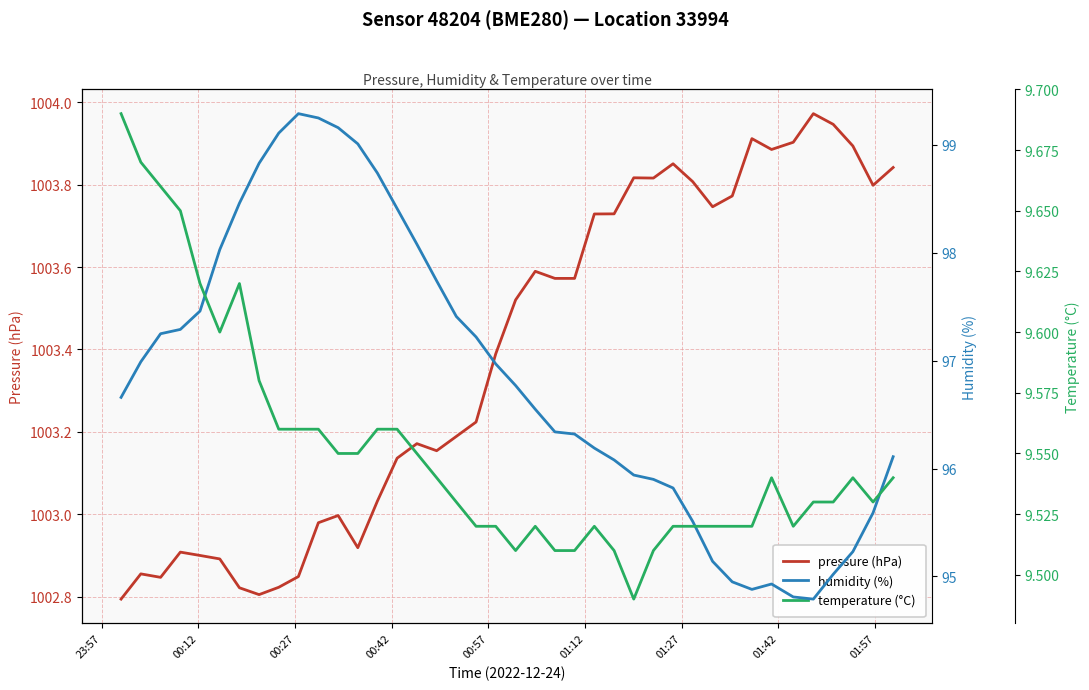

How many lines are shown in the chart?

3